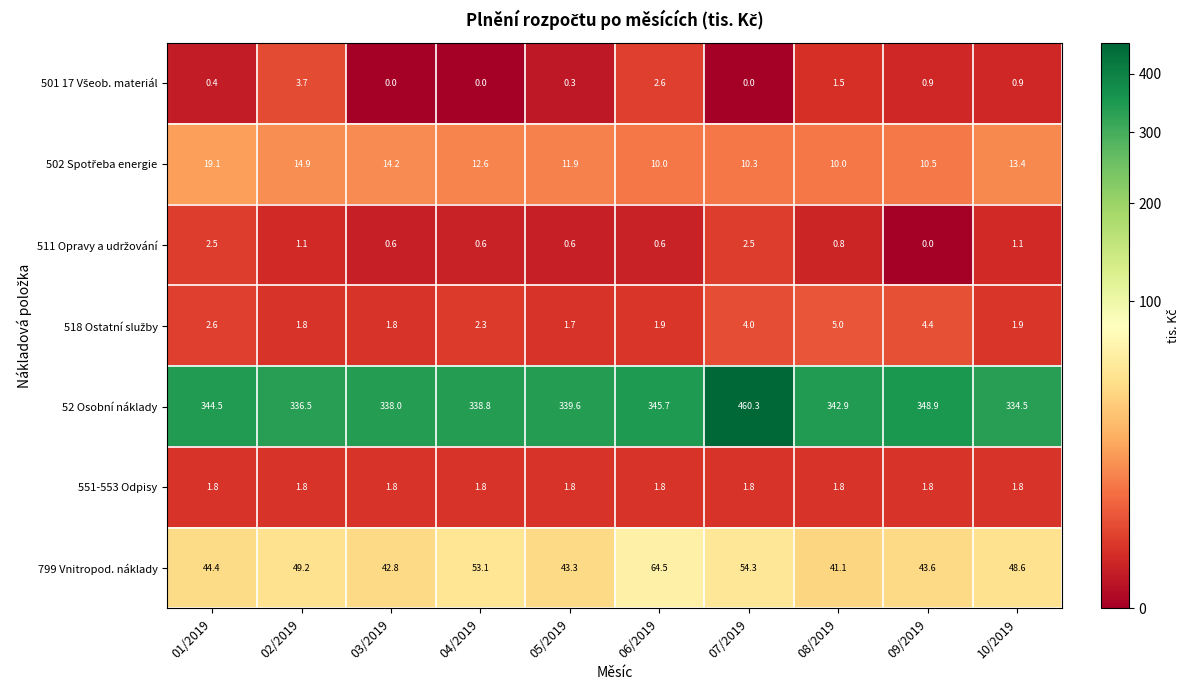

What is the spread (max minus min) of values at 10/2019?

333.6